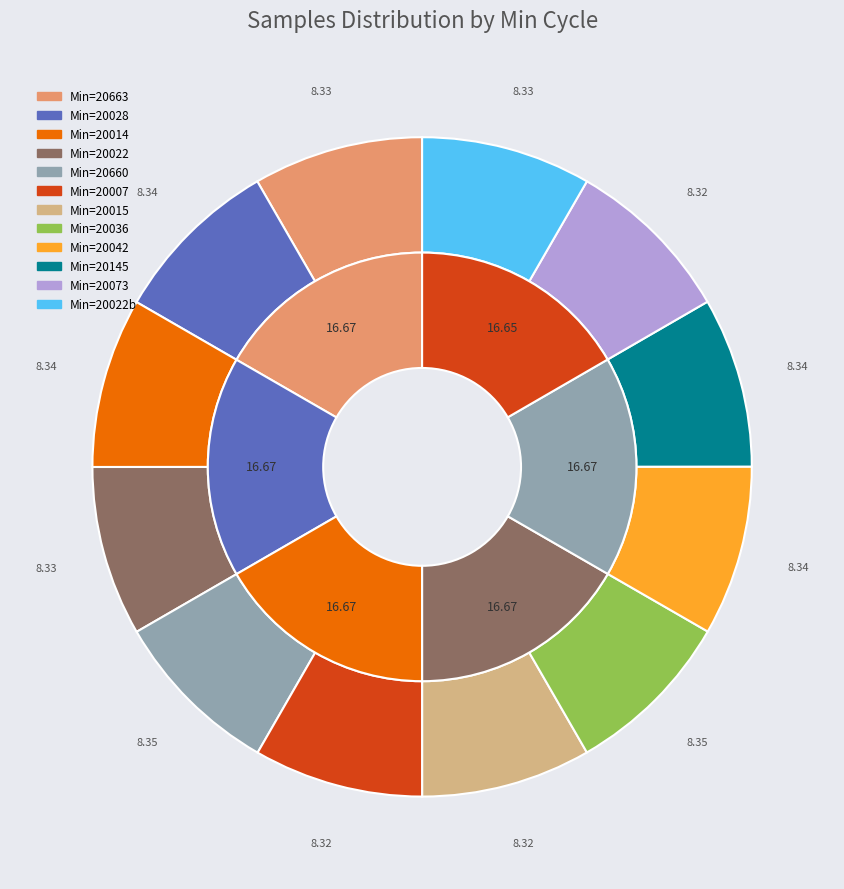

How many slices are in this pie chart?

12